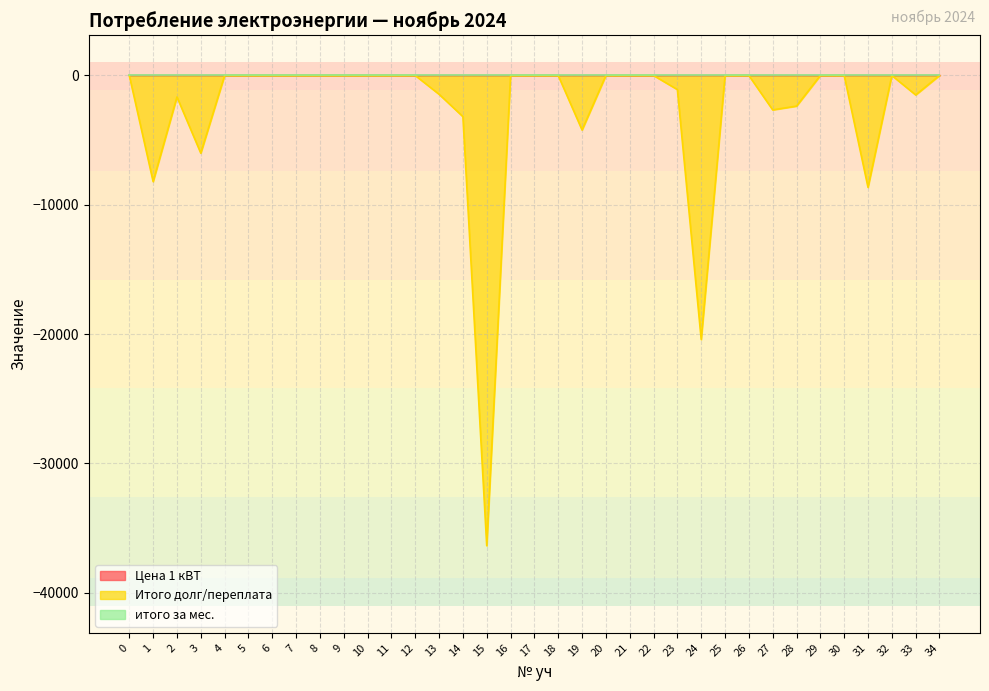

What is the value of the Цена 1 кВТ point at the 10th from the left?

6.7